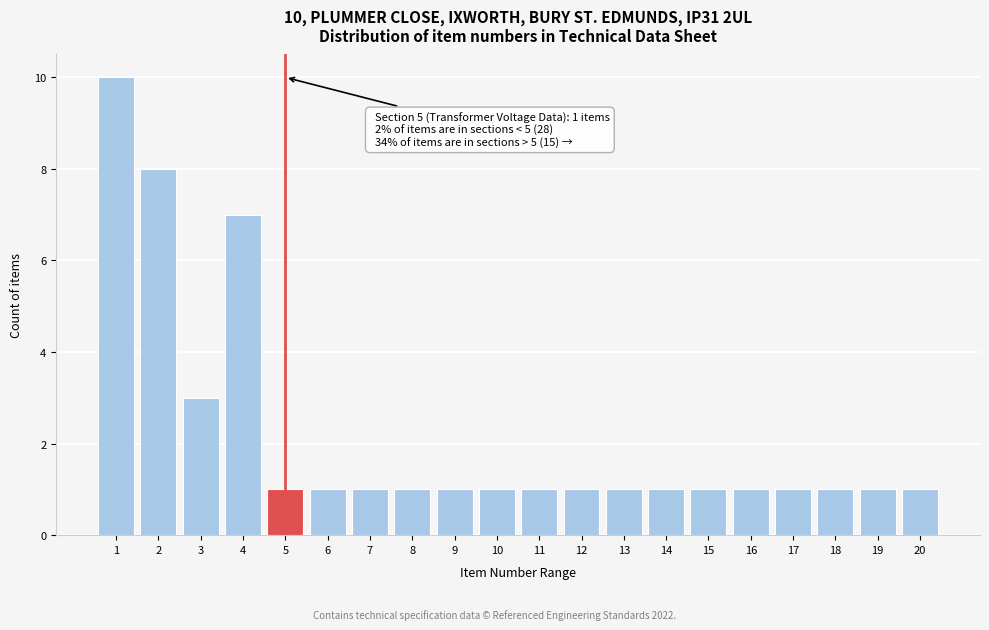

Over which range of the x-axis is the bar tallest?

0.5 to 1.5